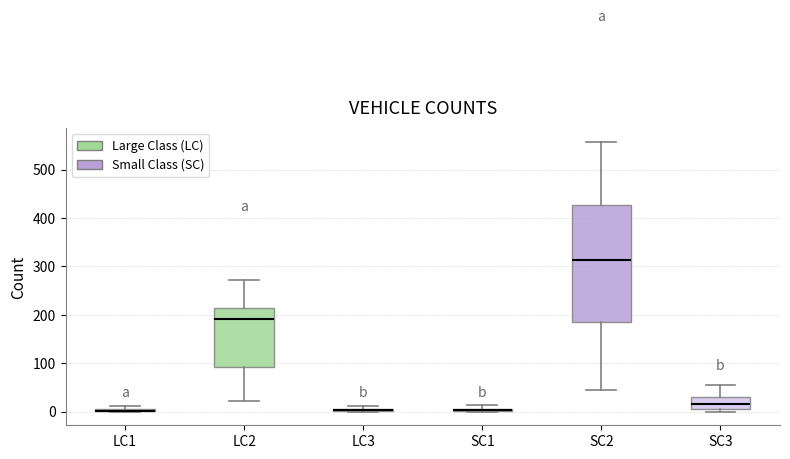

Where is the lower edge of the box for LC1 on the y-axis? The values are not printed on the chart, so give them approximately, as read against the axis.

0